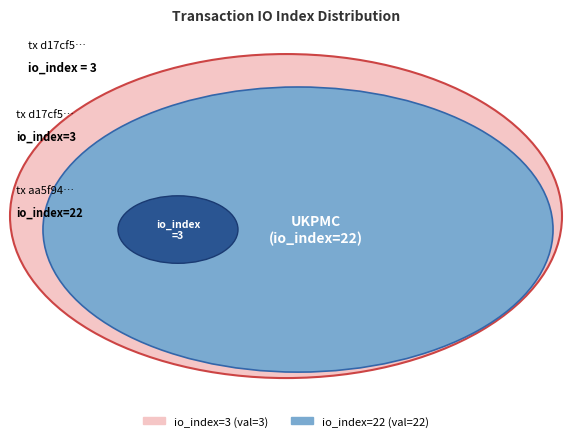

How much of the chart is everything except io_index=3?

88.0%